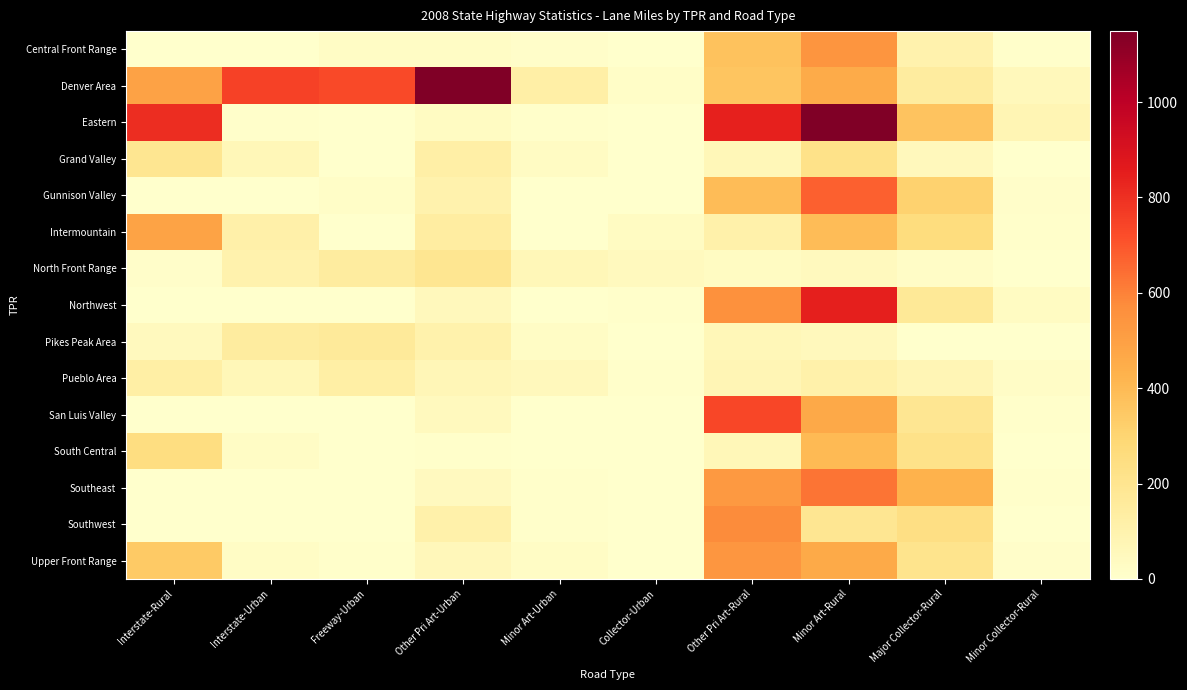

Which series has the widest spread of values?

Eastern